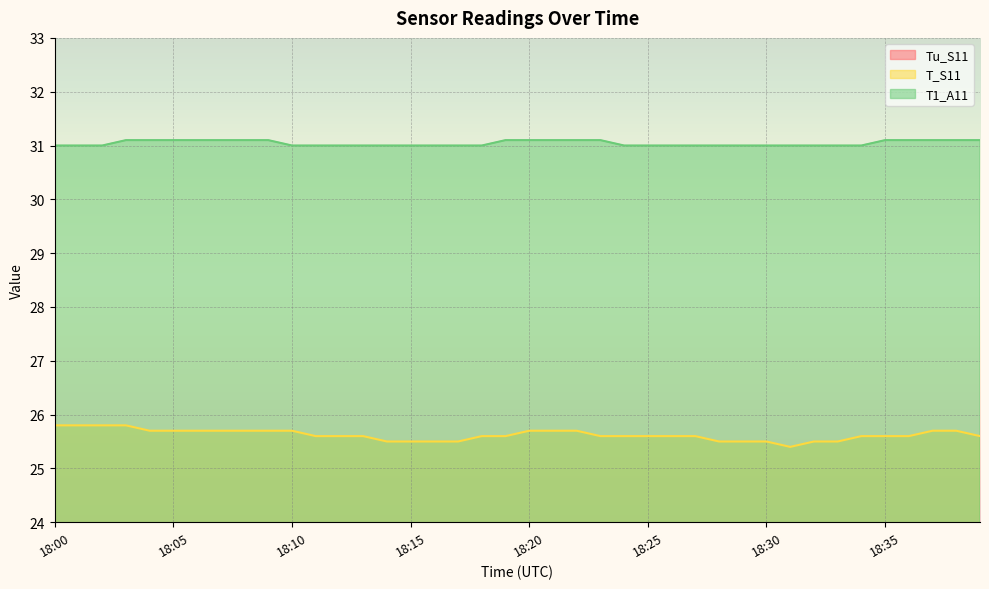

Count the T_S11 values in the range 25 to 26.

40